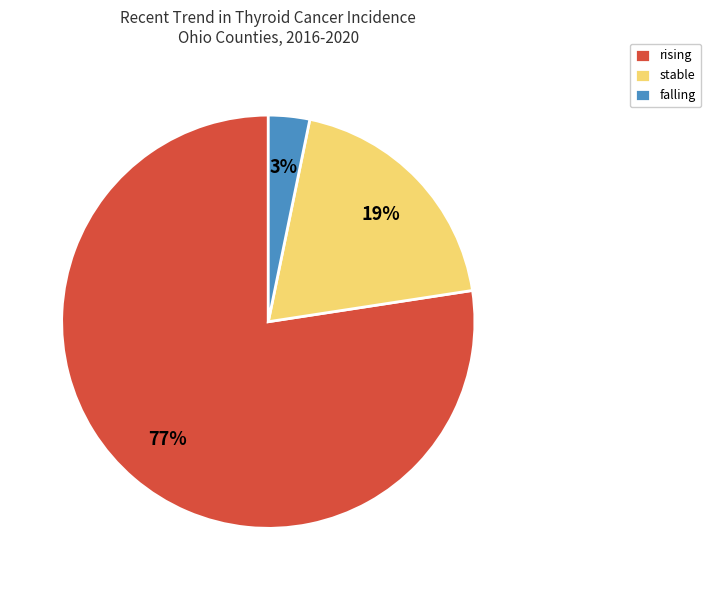

Rank the categories by value from lowest to highest.

falling, stable, rising